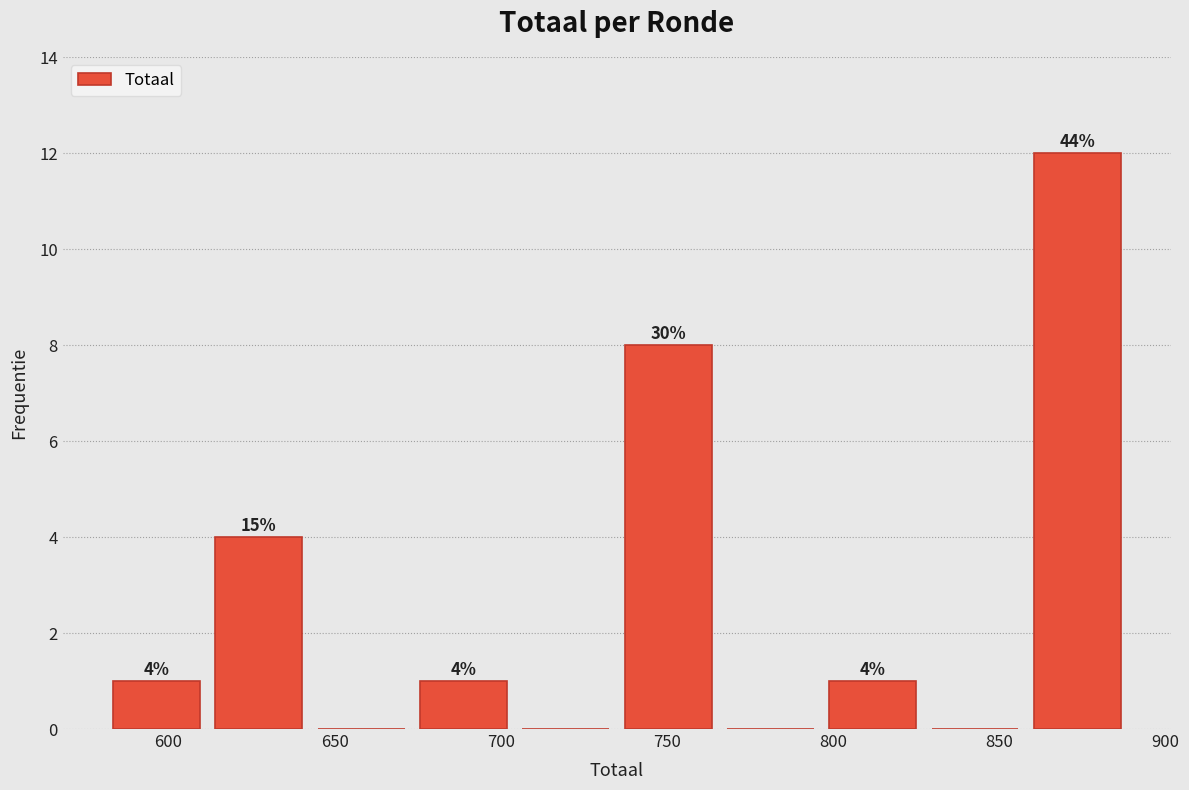

Over which range of the x-axis is the bar tallest?

860 to 890